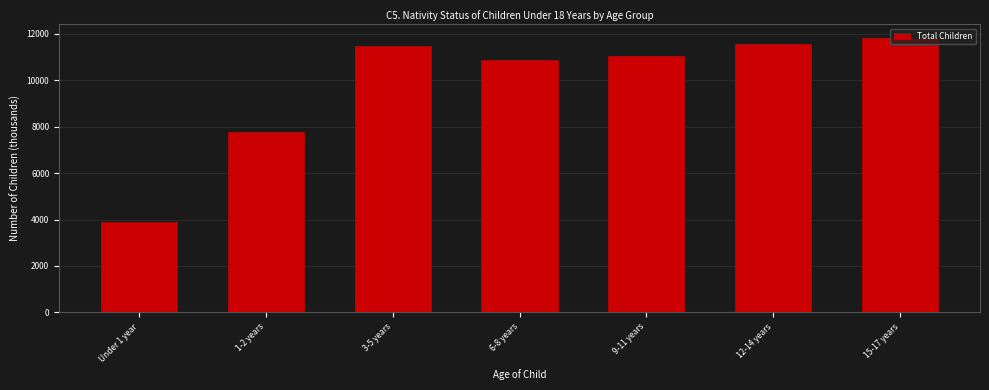

What is the difference between the maximum and minimum values?

7947